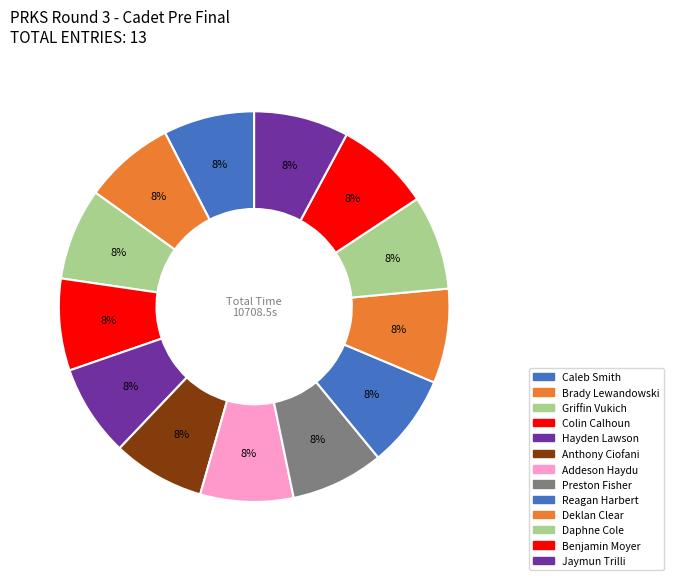

Is Addeson Haydu the majority of the pie?

No